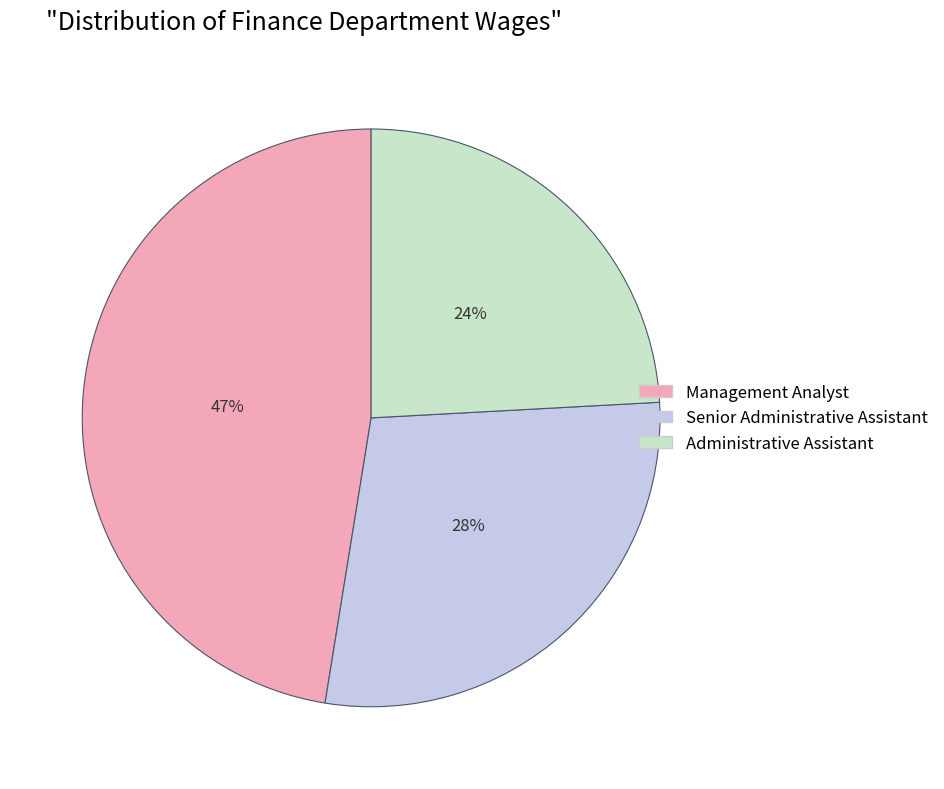

What is the ratio of the value at Management Analyst to the value at Administrative Assistant?

2.0